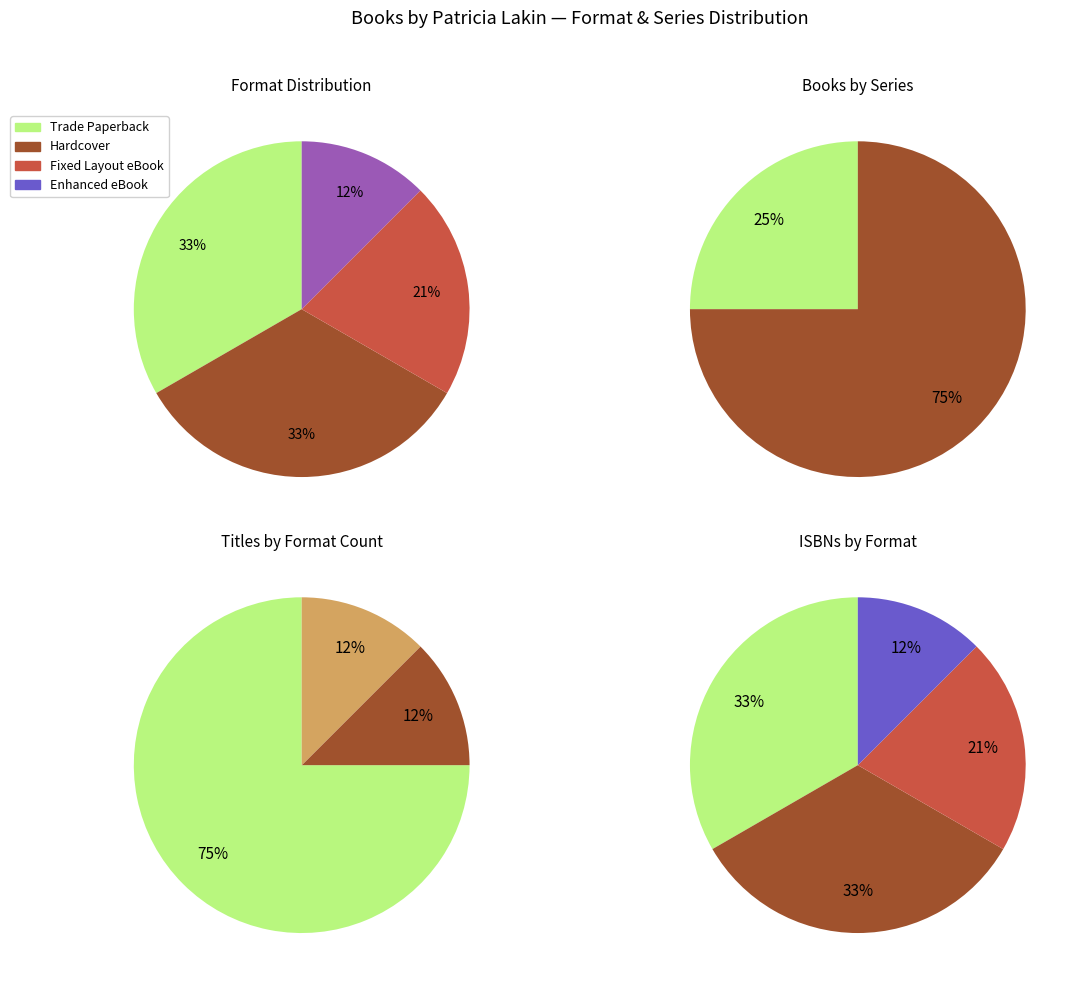

Is Max & Mo's Science Fair Surprise the majority of the pie?

No